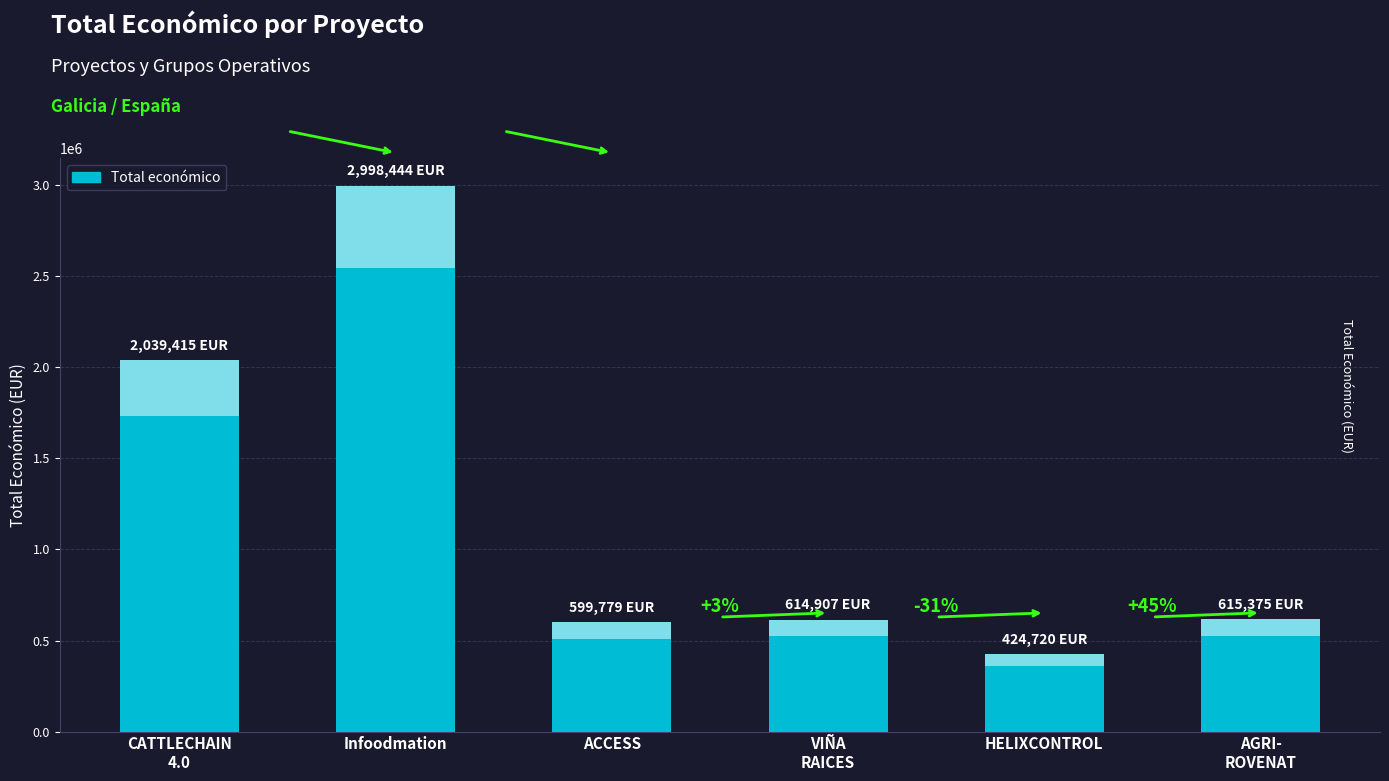

What position from the left is Infoodmation?

2